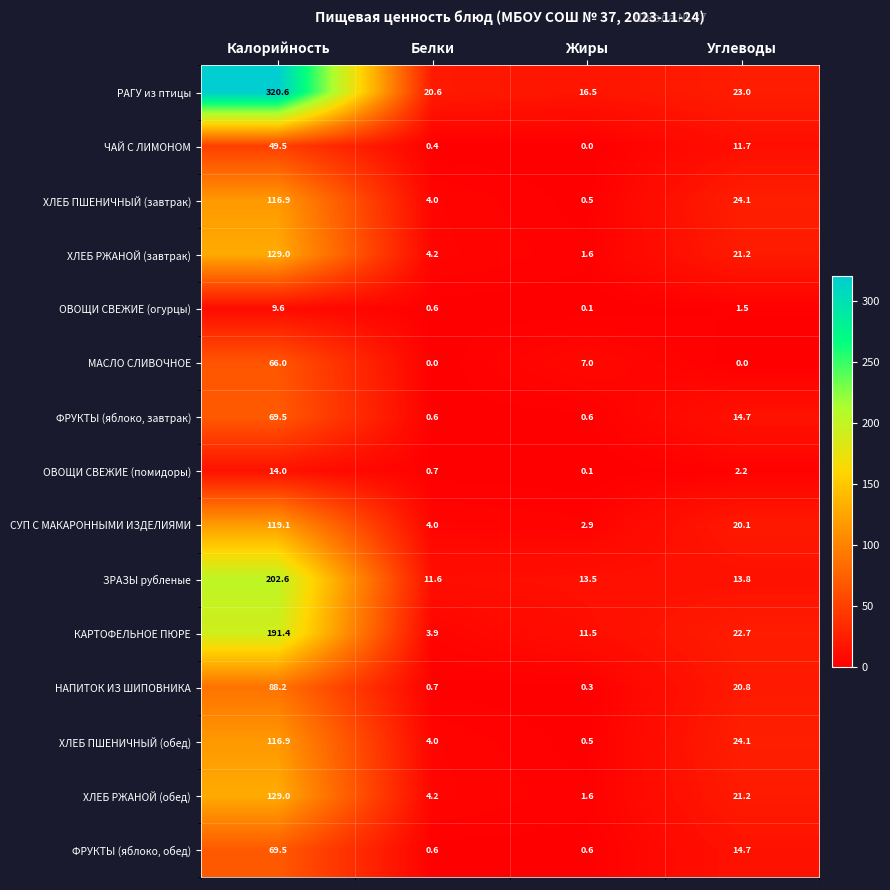

Is it true that РАГУ из птицы equals 40.5 at Углеводы?

False